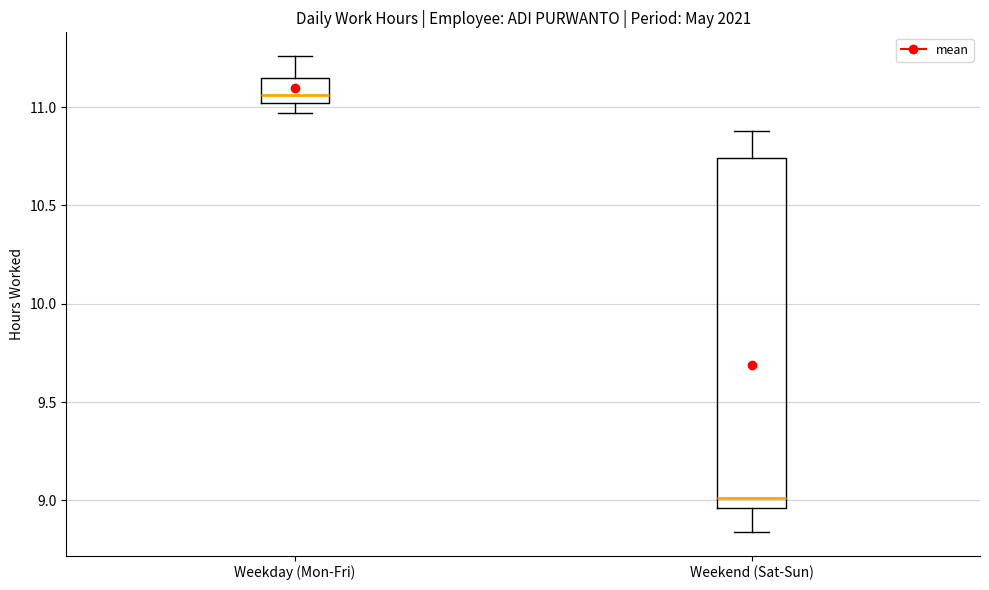

Where is the upper edge of the box for Weekday (Mon-Fri) on the y-axis? The values are not printed on the chart, so give them approximately, as read against the axis.

11.15